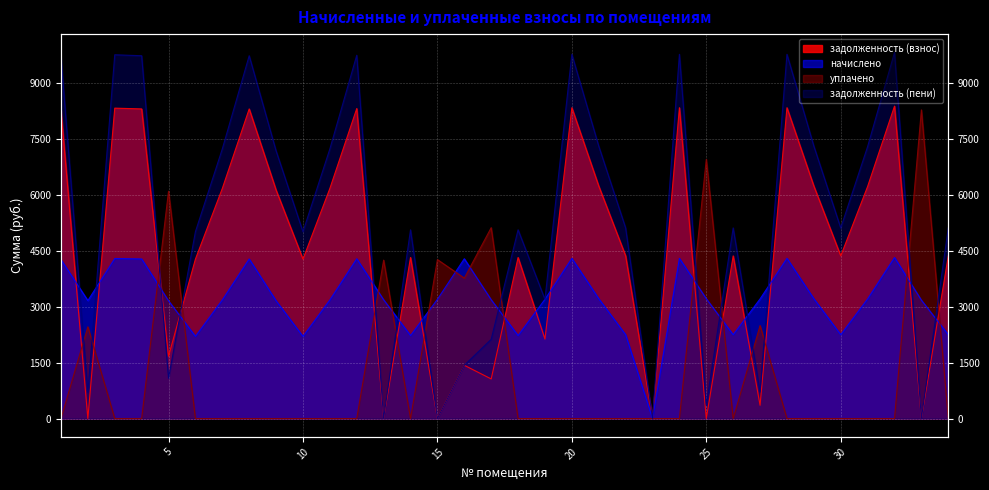

Reading left to right, what are all the values shown in this chart?

задолженность (взнос): 8269.6	0.0	8323.7	8302.0	1669.8	4275.5	6169.7	8302.0	6126.4	4275.5	6169.7	8312.9	0.0	4318.8	0.0	1428.5	1062.4	4318.8	2131.6	8334.5	6234.6	4362.1	0.0	8334.5	0.0	4362.1	355.5	8334.5	6234.6	4362.1	6223.8	8377.8	0.0	4362.1
начислено: 4263.1	3163.9	4291.0	4279.9	3158.3	2204.1	3180.6	4279.9	3158.3	2204.1	3180.6	4285.4	3186.2	2226.4	3197.3	4285.4	3186.2	2226.4	3197.3	4296.6	3214.1	2248.7	0.0	4296.6	3214.1	2248.7	3208.5	4296.6	3214.1	2248.7	3208.5	4318.9	3175.0	2248.7
уплачено: 0.0	2460.1	0.0	0.0	6094.9	0.0	0.0	0.0	0.0	0.0	0.0	0.0	4248.2	0.0	4263.1	3766.3	5118.0	0.0	0.0	0.0	0.0	0.0	0.0	0.0	6949.1	0.0	2494.5	0.0	0.0	0.0	0.0	0.0	8276.3	0.0
задолженность (пени): 9690.6	703.1	9754.0	9728.6	1084.2	5010.2	7229.9	9728.6	7179.1	5010.2	7229.9	9741.4	0.0	5060.9	0.0	1428.5	2124.5	5060.9	3197.3	9766.7	7306.0	5111.7	0.0	9766.7	356.8	5111.7	713.0	9766.7	7306.0	5111.7	7293.3	9817.4	0.0	5111.7